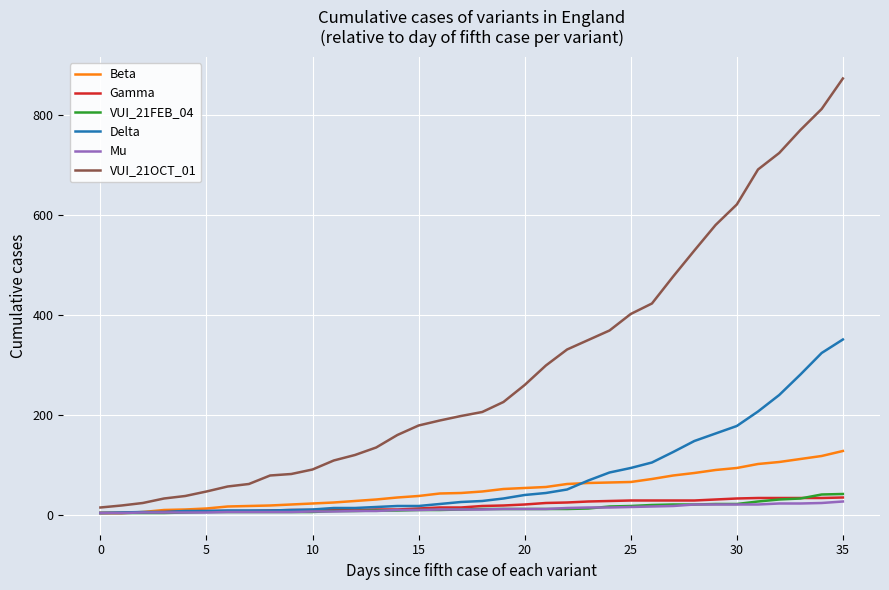

At how many categories does at least one series exceed 238?

16